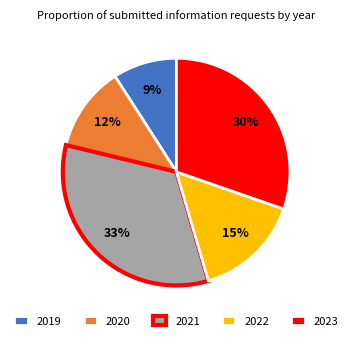

Rank the categories by value from lowest to highest.

2019, 2020, 2022, 2023, 2021